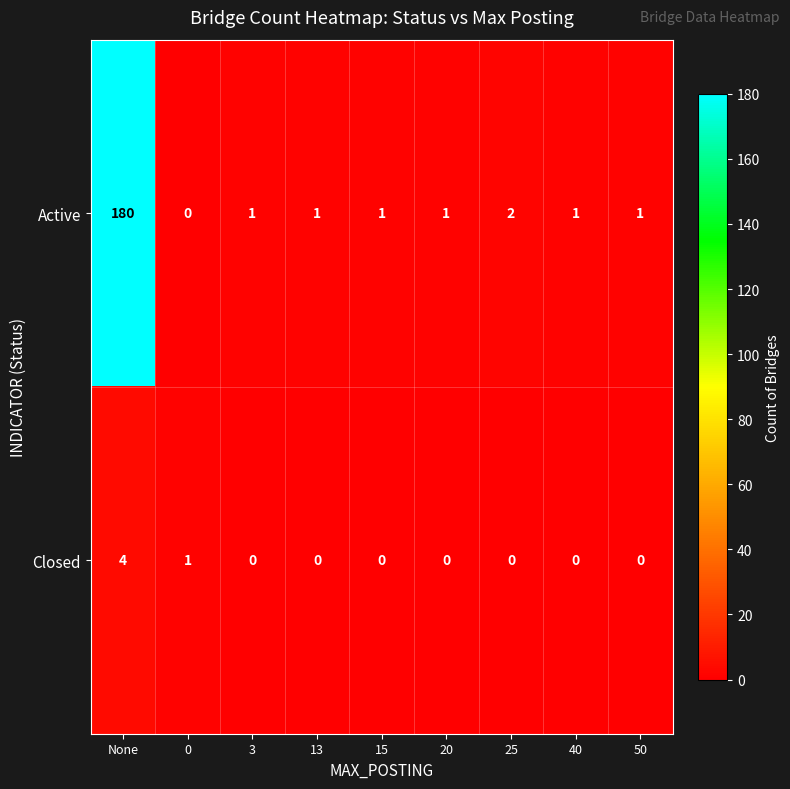

List the series in order of their peak value, highest first.

Active, Closed